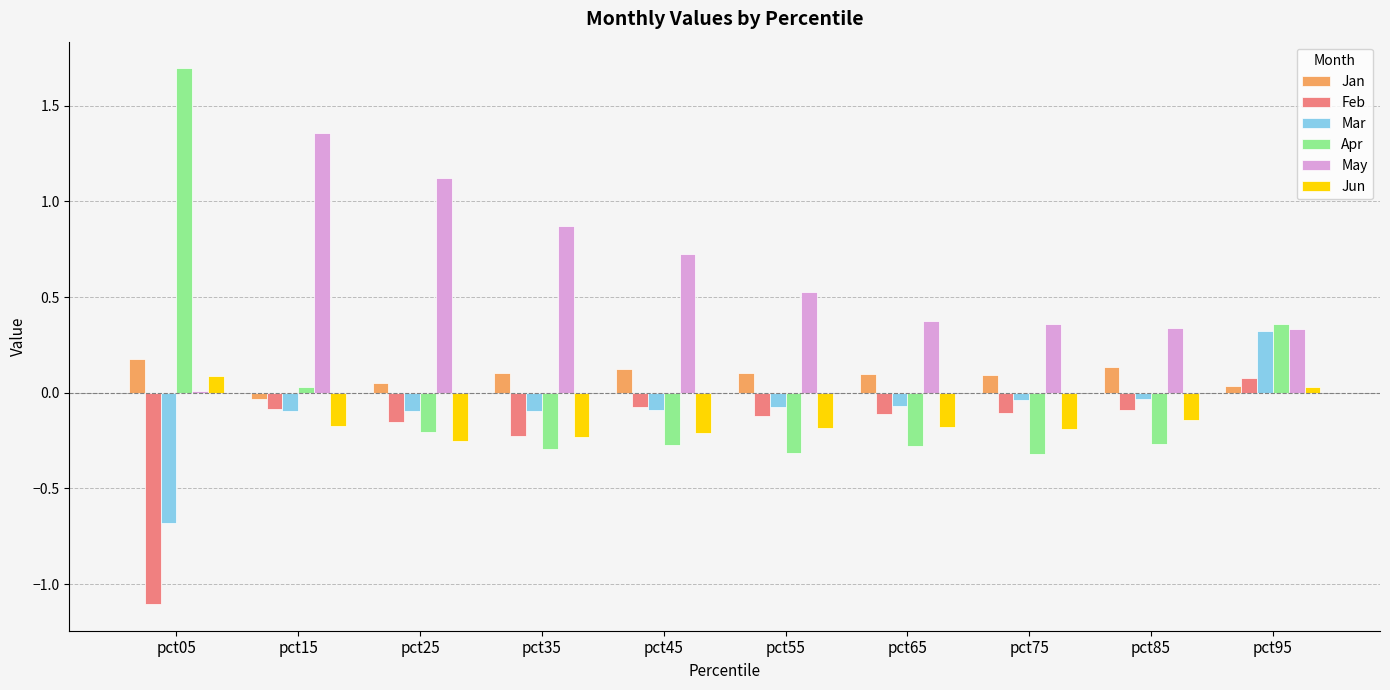

What is the greatest value displayed?

1.7